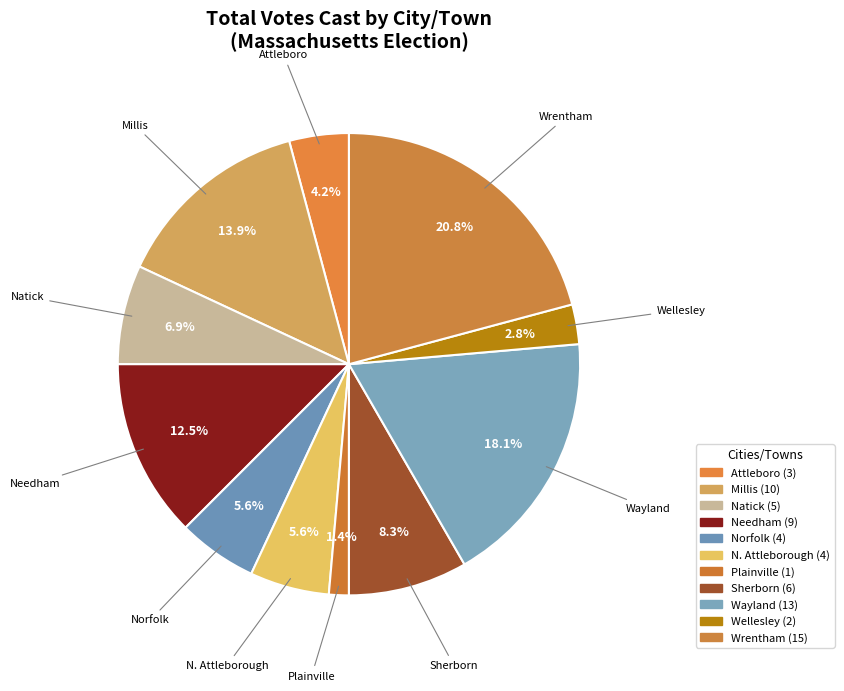

Combined, what portion of the pie is Sherborn and Wellesley?

11.1%